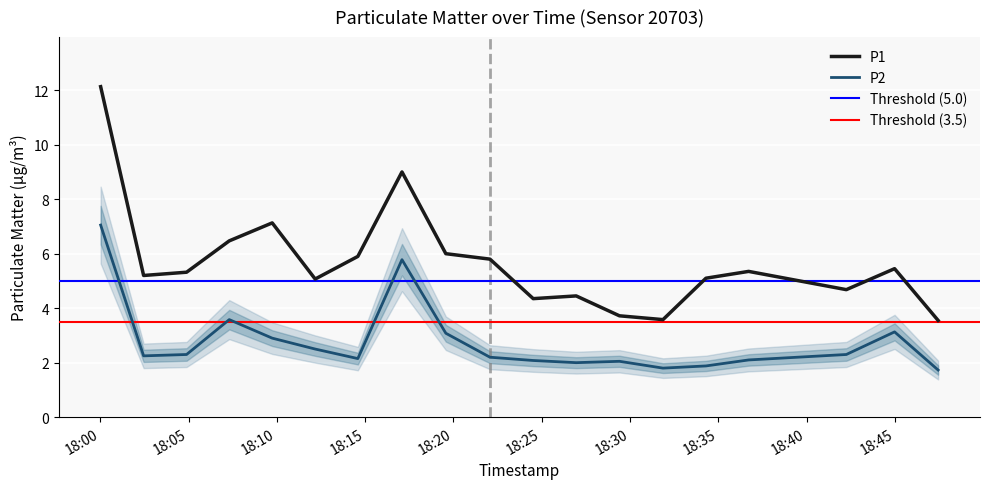

What is the value of the P2 point at the 19th from the left?

1.7